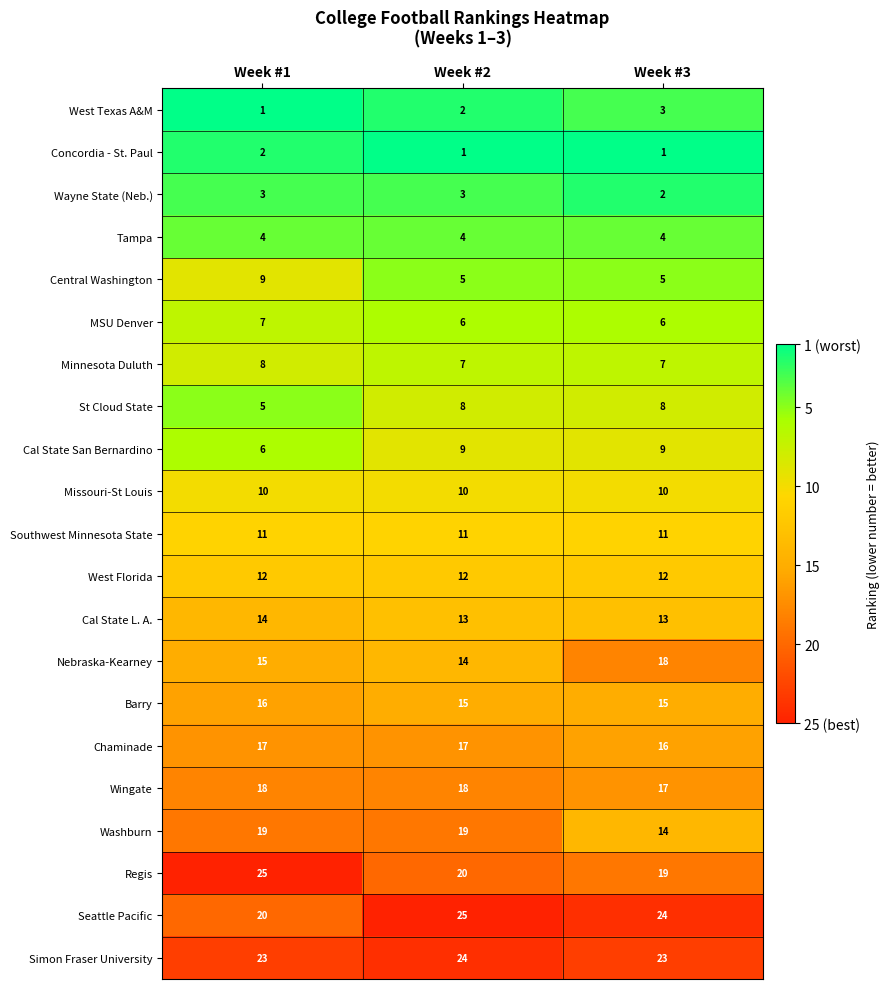

What is the sum of the Seattle Pacific values at Week #2 and Week #3?

49